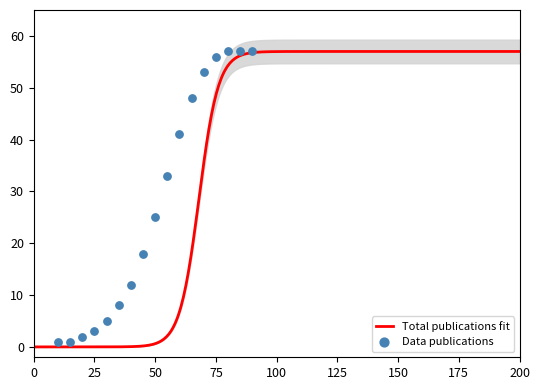

Is the value of Total publications fit at 5 greater than the value of Data publications at 15?

No